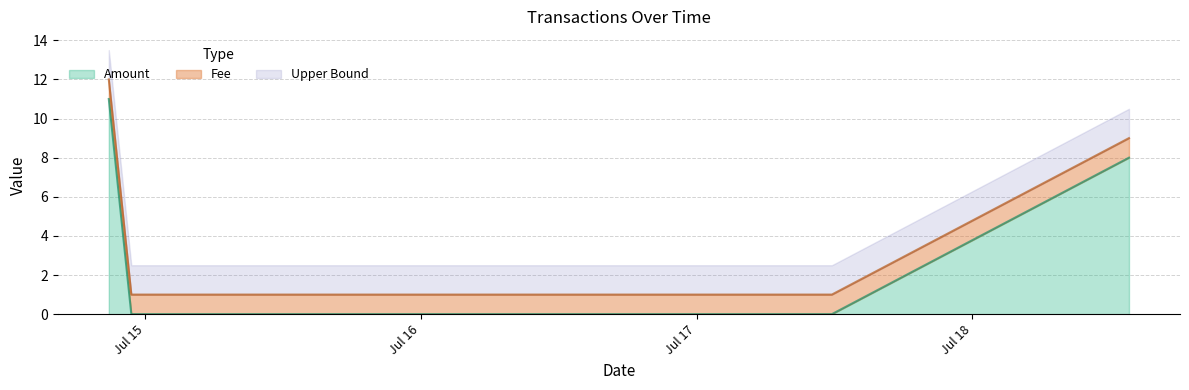

Reading left to right, what are all the values shown in this chart?

2017-07-14 20:50:34=11	2017-07-14 22:48:08=0	2017-07-17 11:46:13=0	2017-07-18 13:37:36=8